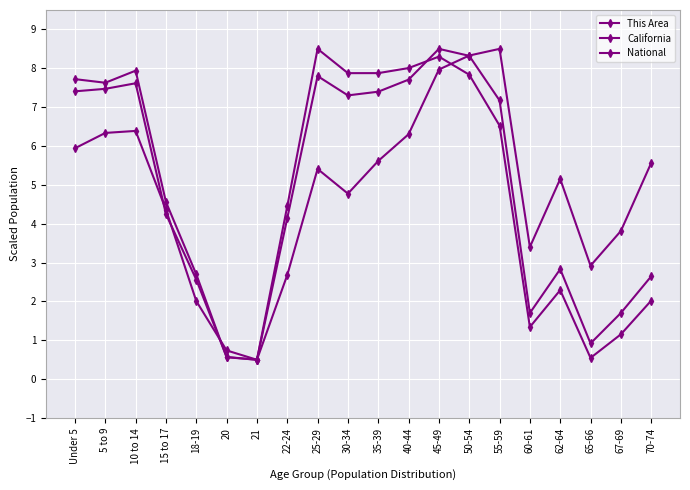

The value of National at 20 is 0.6. True or false?

True